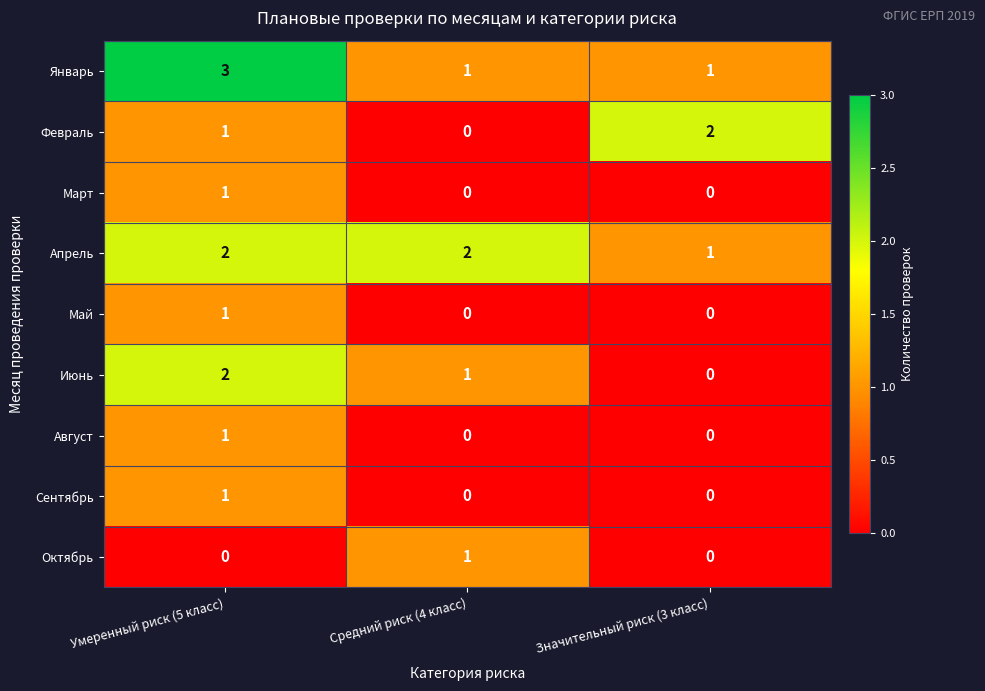

Reading left to right, transcribe all the data shown in this chart.

Январь: Умеренный риск (5 класс)=3	Средний риск (4 класс)=1	Значительный риск (3 класс)=1
Февраль: Умеренный риск (5 класс)=1	Средний риск (4 класс)=0	Значительный риск (3 класс)=2
Март: Умеренный риск (5 класс)=1	Средний риск (4 класс)=0	Значительный риск (3 класс)=0
Апрель: Умеренный риск (5 класс)=2	Средний риск (4 класс)=2	Значительный риск (3 класс)=1
Май: Умеренный риск (5 класс)=1	Средний риск (4 класс)=0	Значительный риск (3 класс)=0
Июнь: Умеренный риск (5 класс)=2	Средний риск (4 класс)=1	Значительный риск (3 класс)=0
Август: Умеренный риск (5 класс)=1	Средний риск (4 класс)=0	Значительный риск (3 класс)=0
Сентябрь: Умеренный риск (5 класс)=1	Средний риск (4 класс)=0	Значительный риск (3 класс)=0
Октябрь: Умеренный риск (5 класс)=0	Средний риск (4 класс)=1	Значительный риск (3 класс)=0